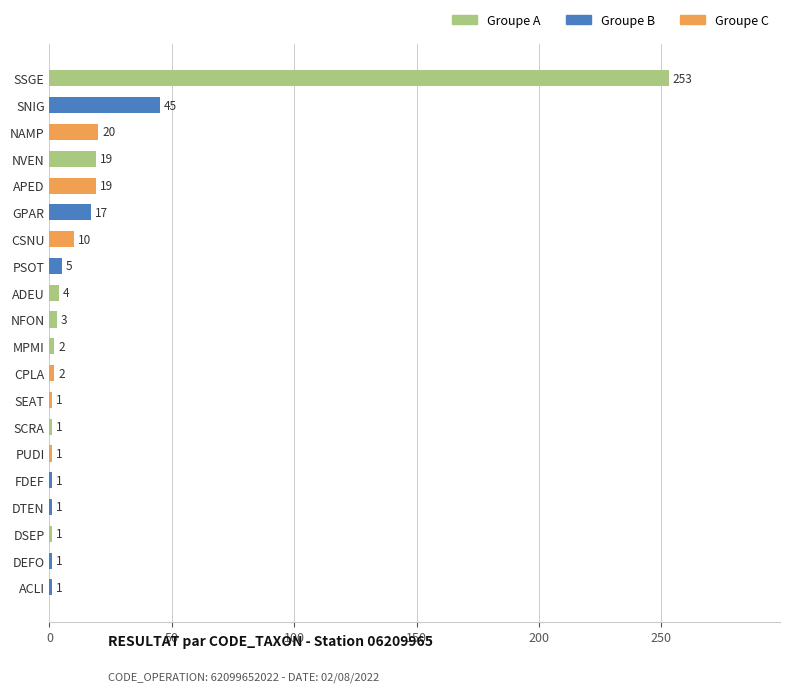

What position from the top is DSEP?

18